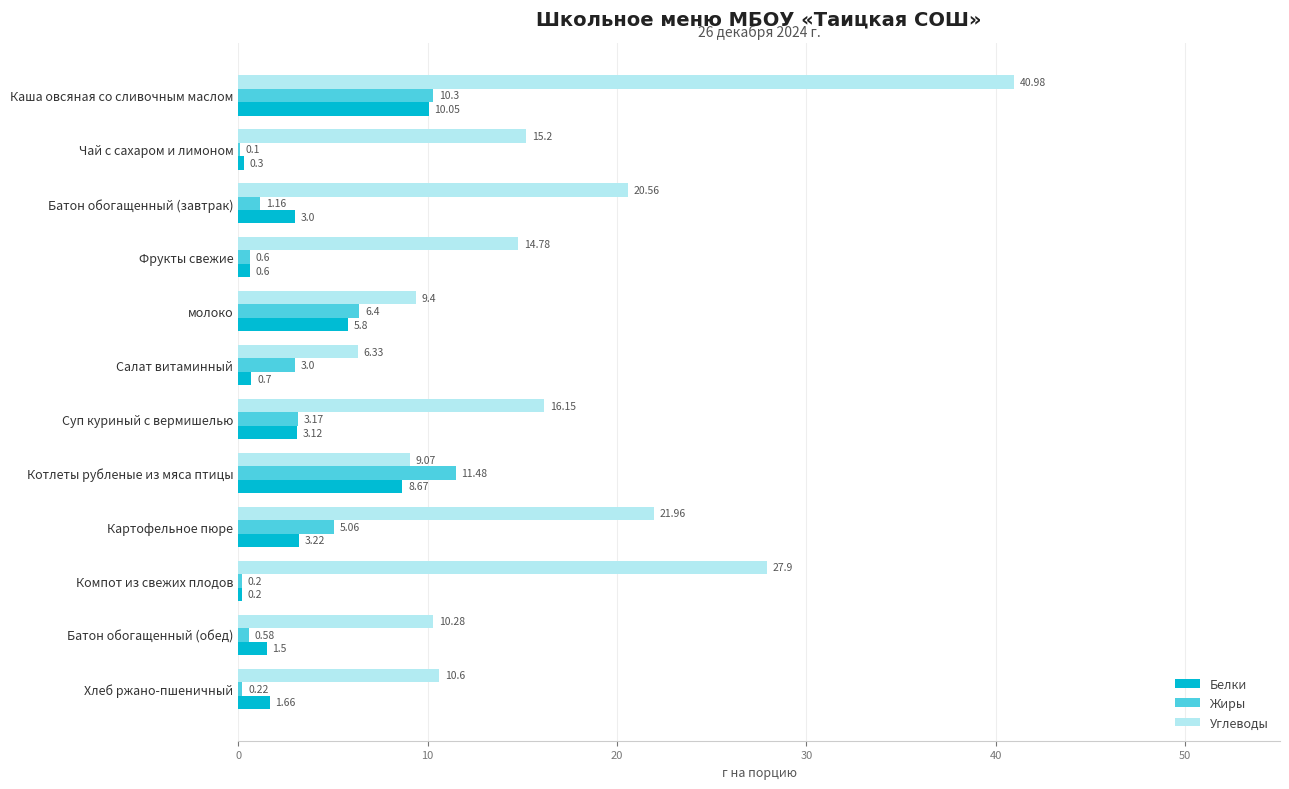

Which series has the largest total across all categories?

Углеводы